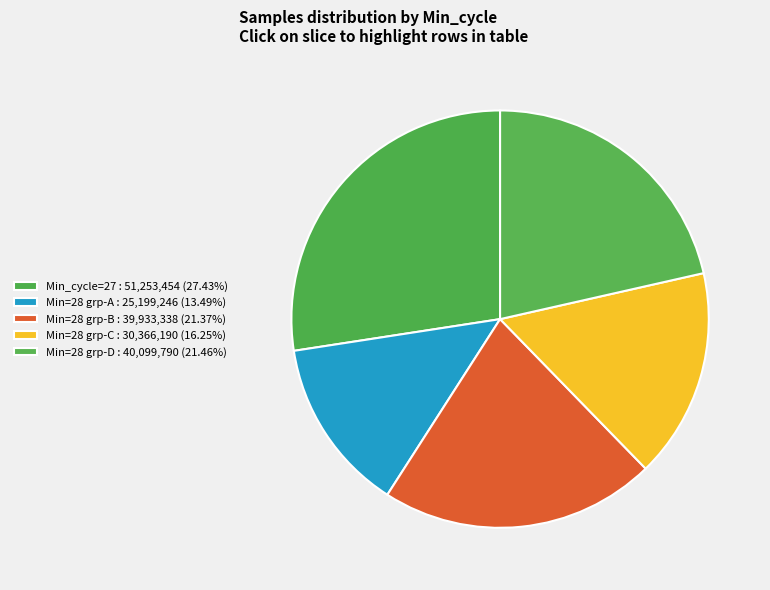

How many slices are in this pie chart?

5